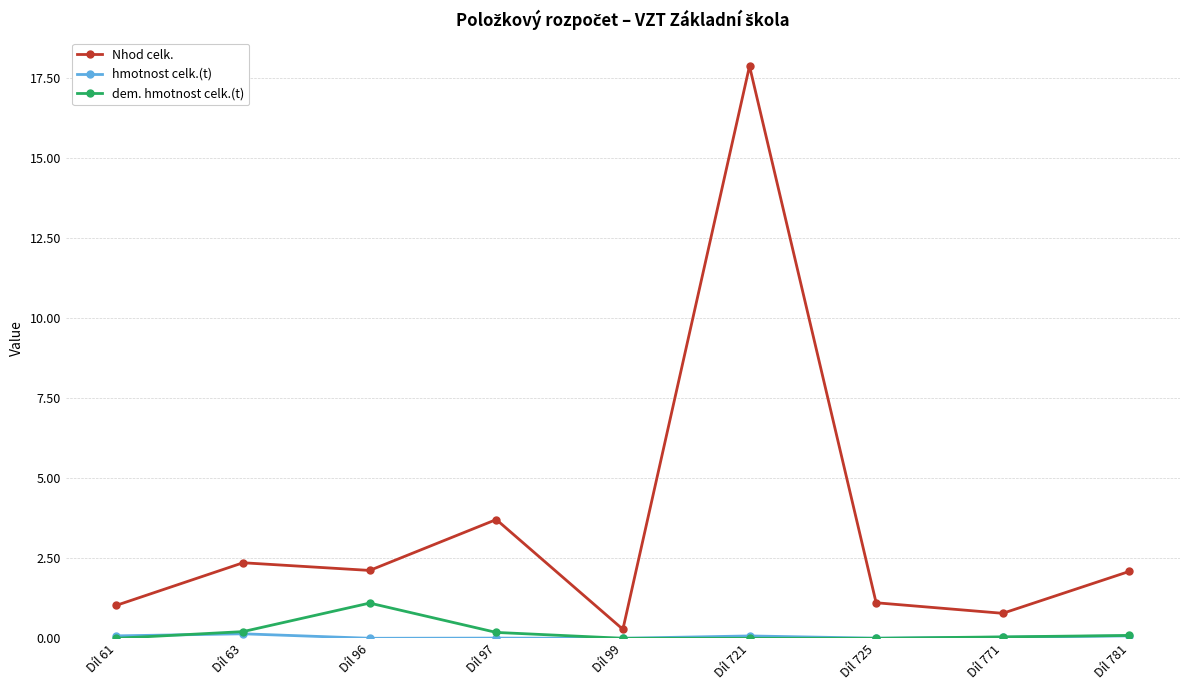

Where is Nhod celk. nearest to the value 9?

Díl 97